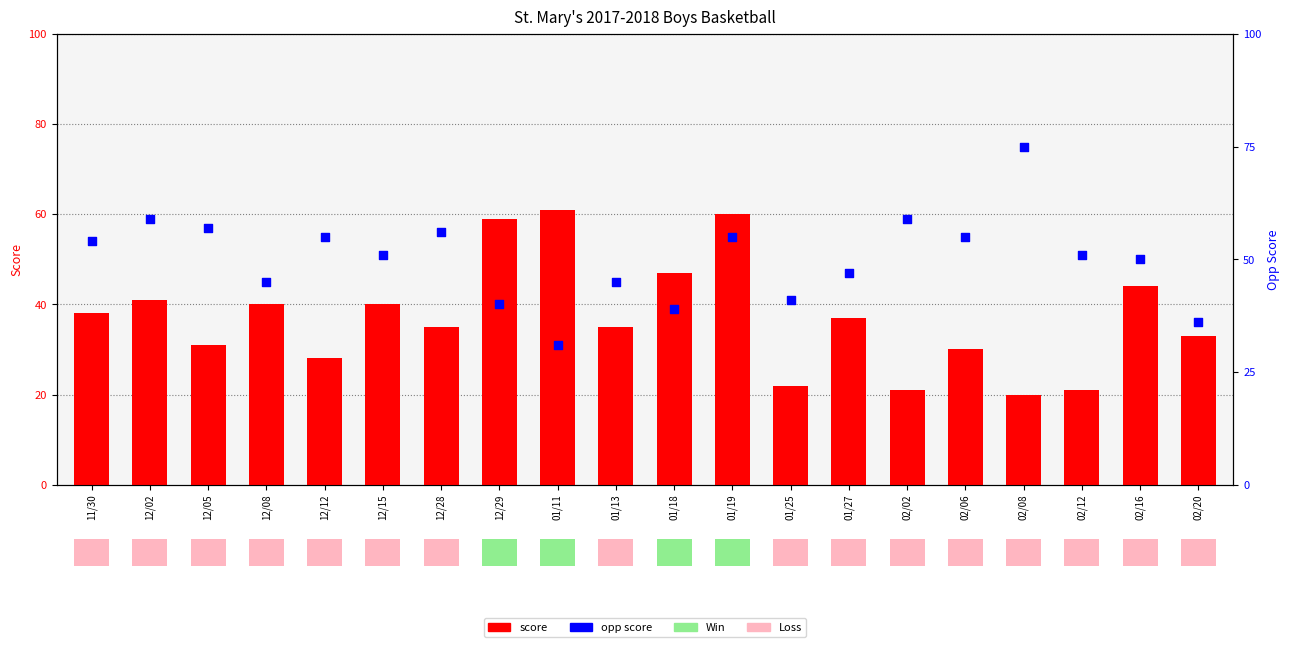

Which series reaches the maximum Y coordinate?

opp_score